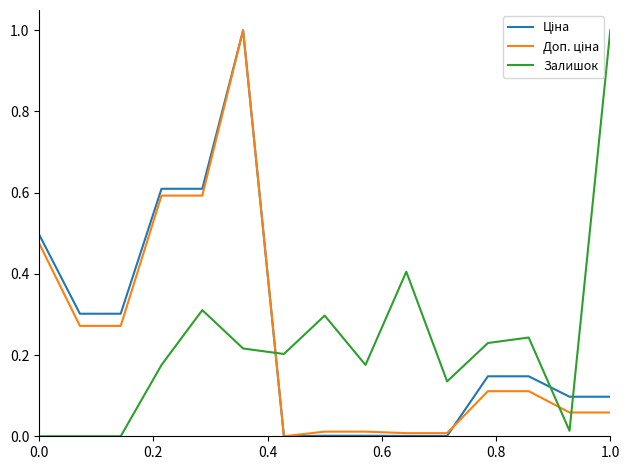

What is the maximum value shown in the chart?

1.0